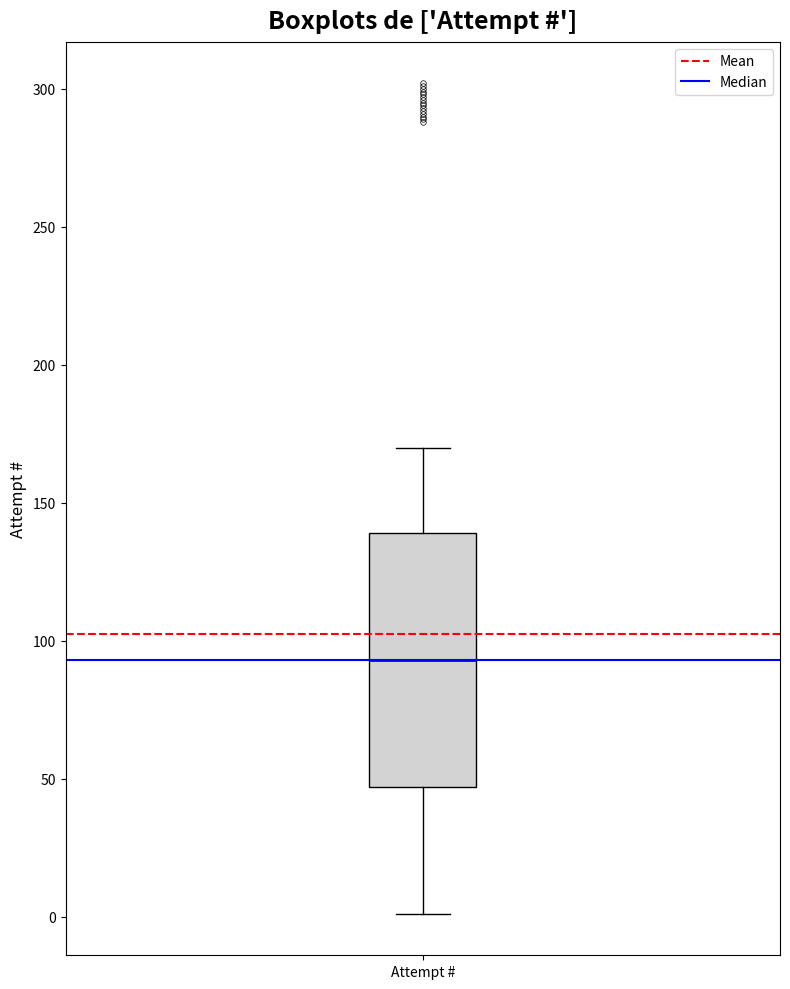

Where does the upper whisker of the box for Attempt # end on the y-axis? The values are not printed on the chart, so give them approximately, as read against the axis.

170